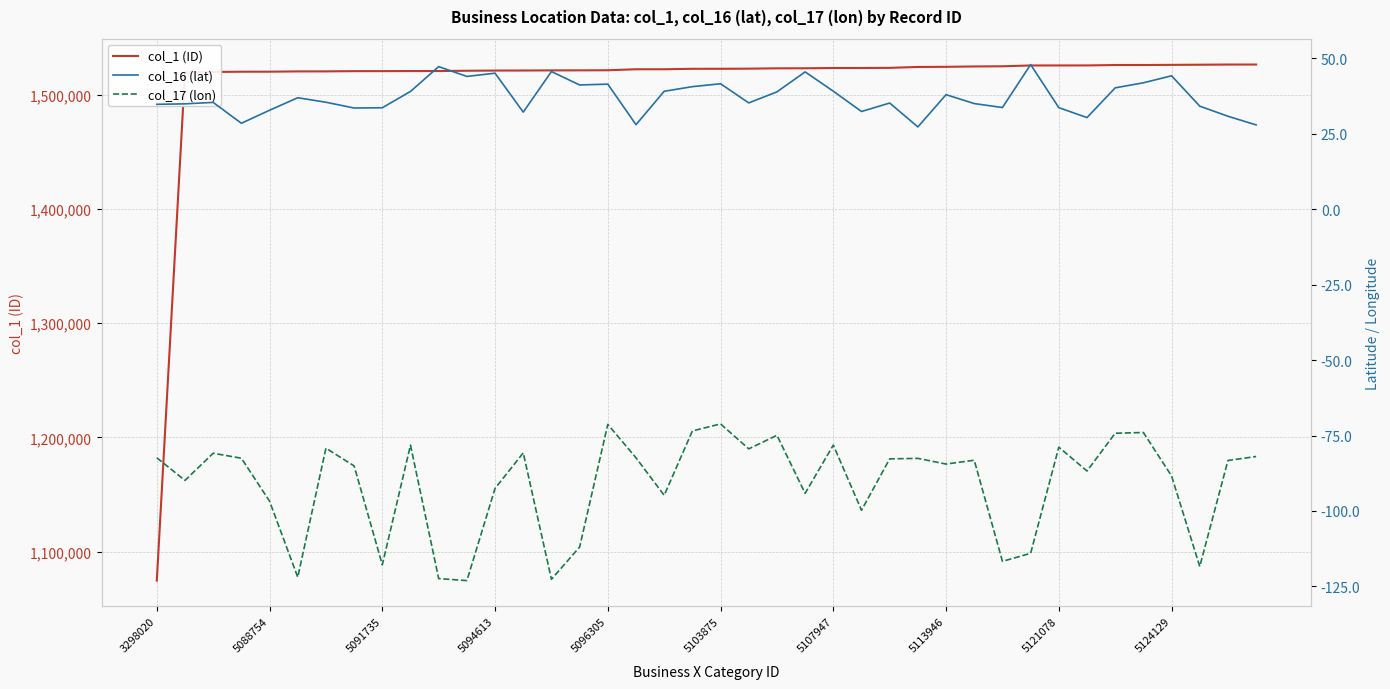

List the series in order of their peak value, highest first.

col_1 (ID), col_16 (lat), col_17 (lon)